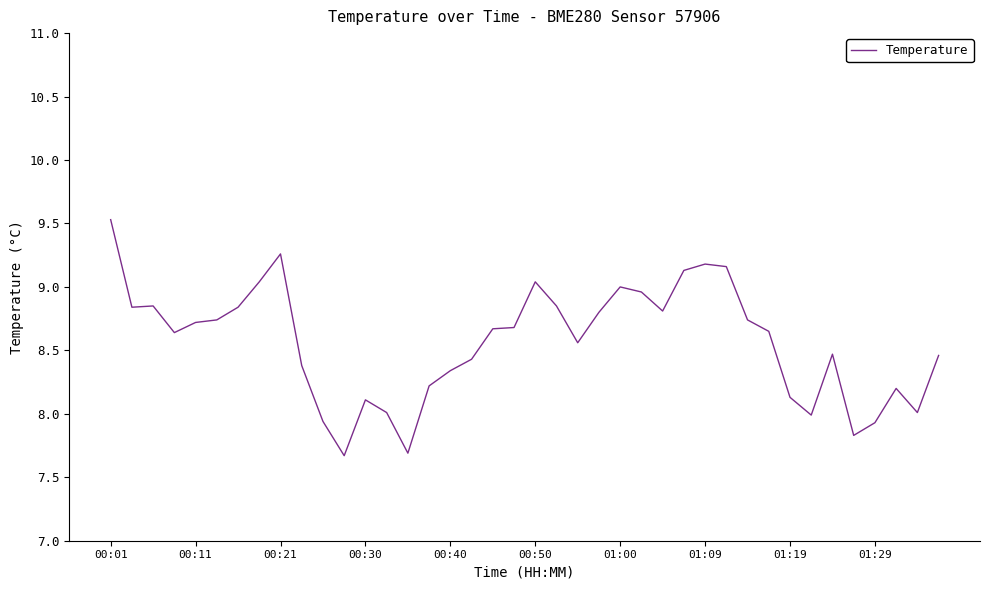

How many distinct data groups are displayed?

1